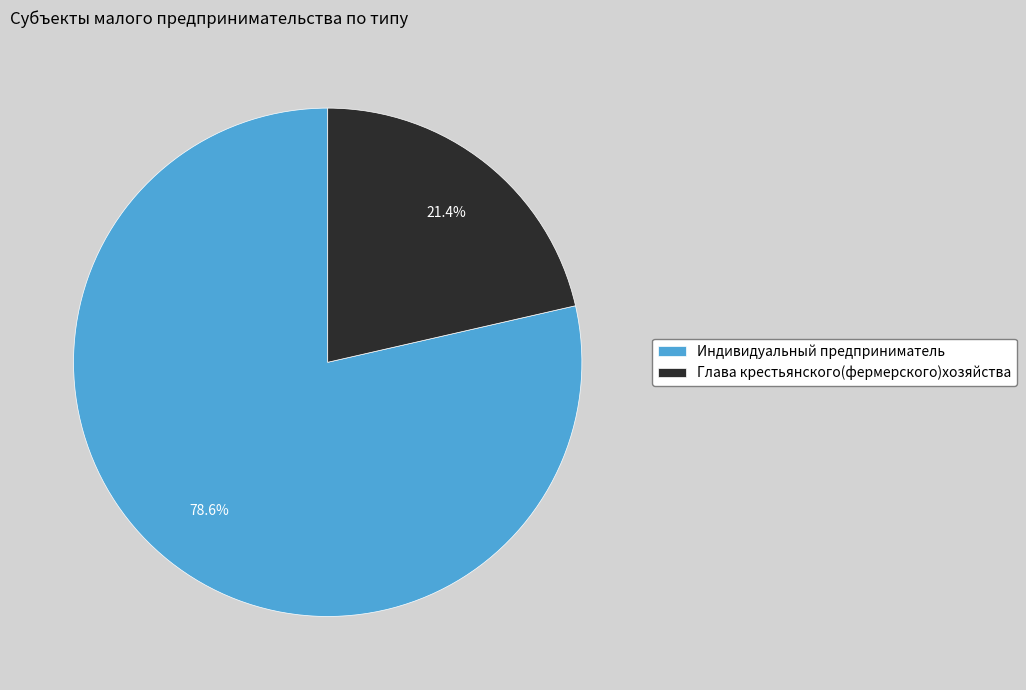

What is the ratio of the value at Индивидуальный предприниматель to the value at Глава крестьянского(фермерского)хозяйства?

3.7